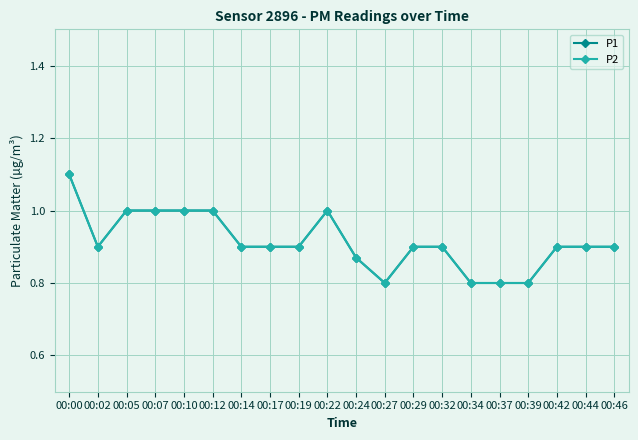

What is the maximum value shown in the chart?

1.1